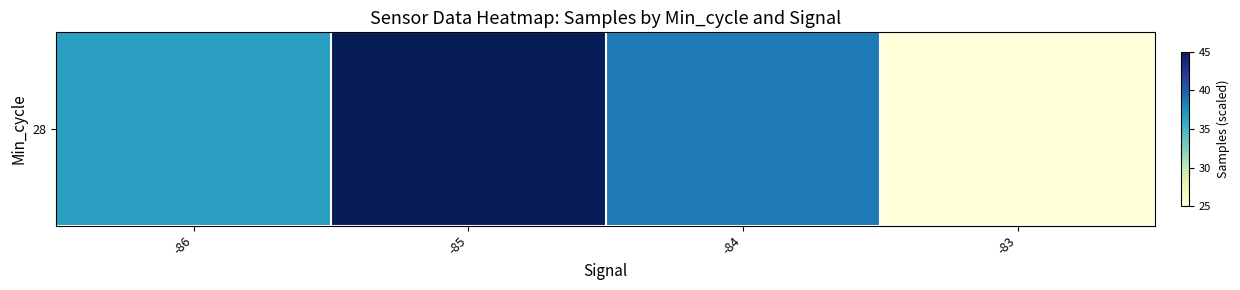

What is the average value?

36.3